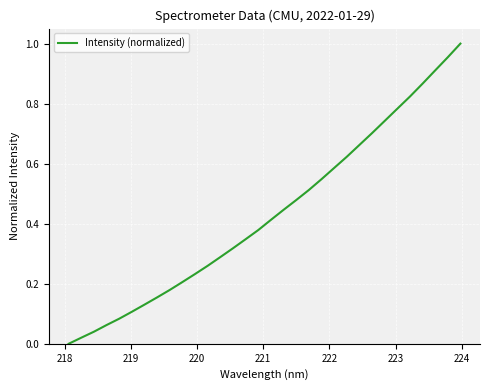

How many lines are shown in the chart?

1